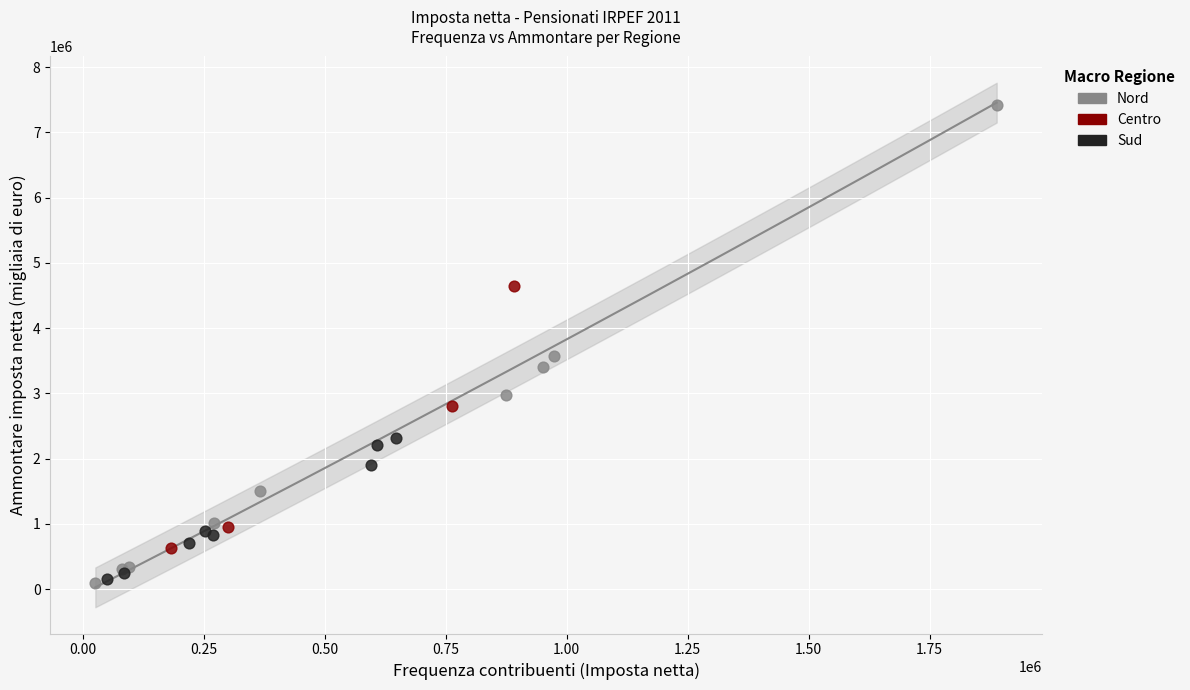

Which series has the largest Y range (max minus min)?

Nord